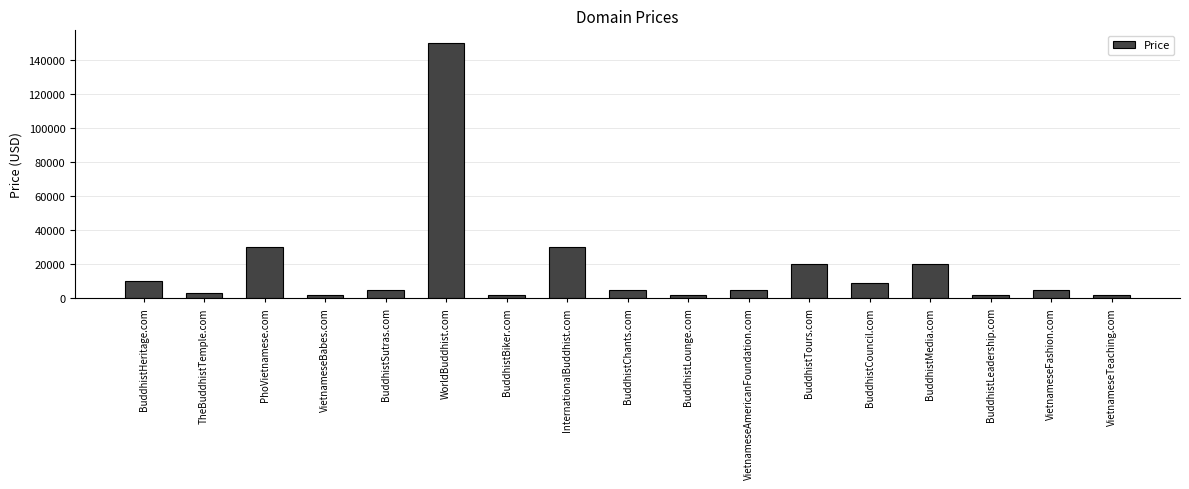

Are the bars grouped side by side (vs. stacked)?

No